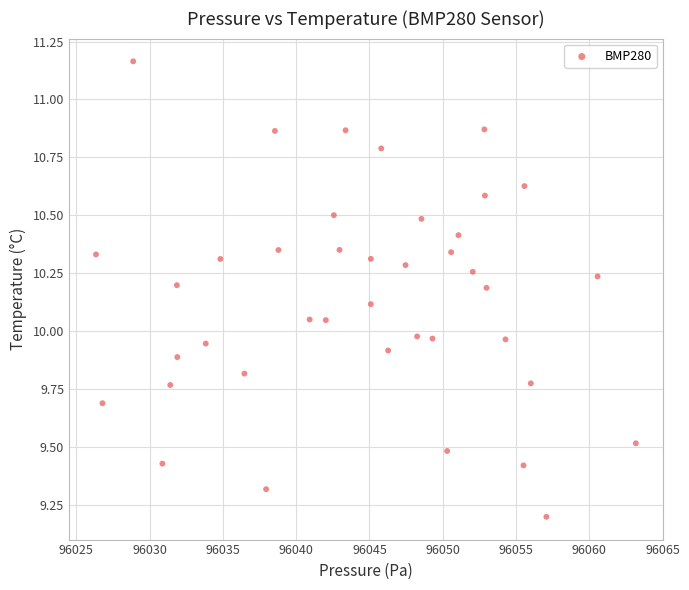

What is the range of Y values (max minus min)?

2.0